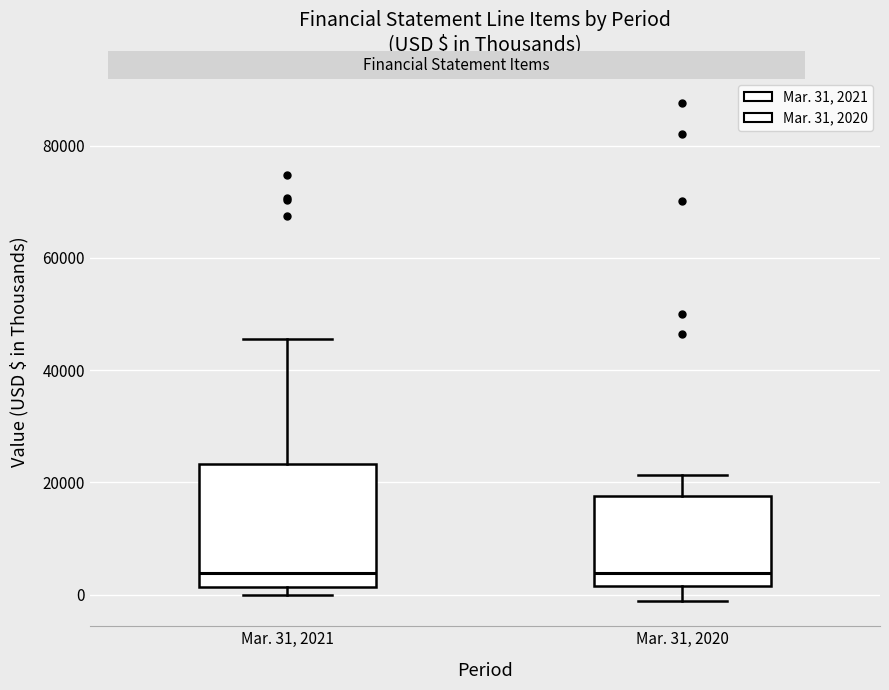

Reading left to right, read every box against the y-axis: the position of its median line, the range the box covers, and the ends of its whiskers. The values are not printed on the chart, so give them approximately, as read against the axis.

Mar. 31, 2021: median 4000, box 2000 to 24000, whiskers 0 to 46000
Mar. 31, 2020: median 4000, box 2000 to 18000, whiskers -2000 to 22000